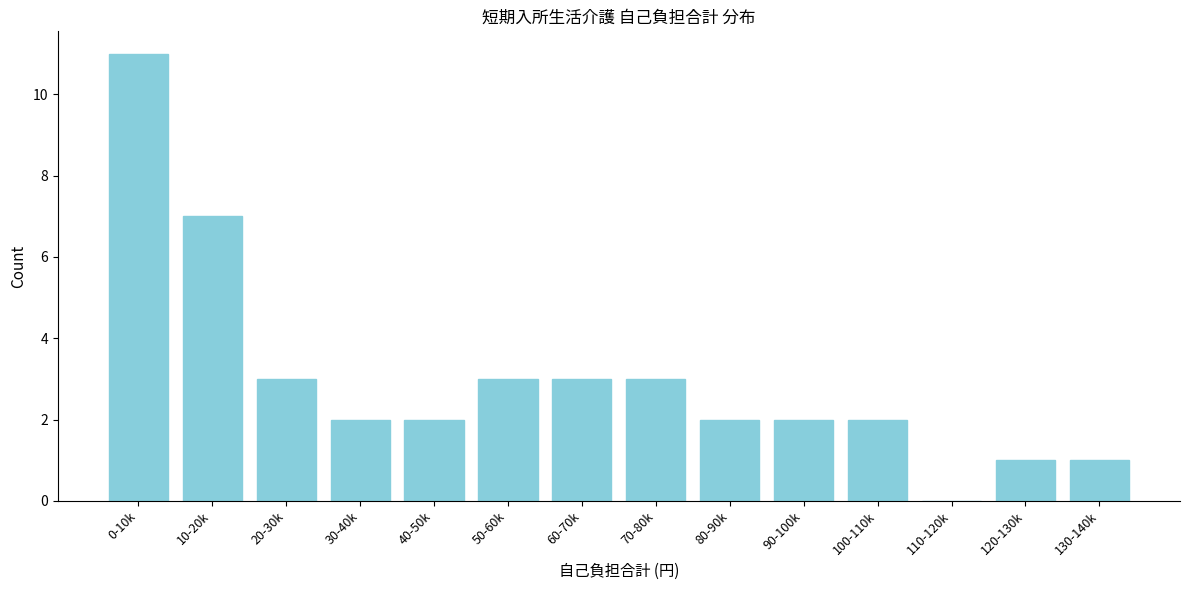

Reading left to right, transcribe all the data shown in this chart.

0-10k=11	10-20k=7	20-30k=3	30-40k=2	40-50k=2	50-60k=3	60-70k=3	70-80k=3	80-90k=2	90-100k=2	100-110k=2	110-120k=0	120-130k=1	130-140k=1